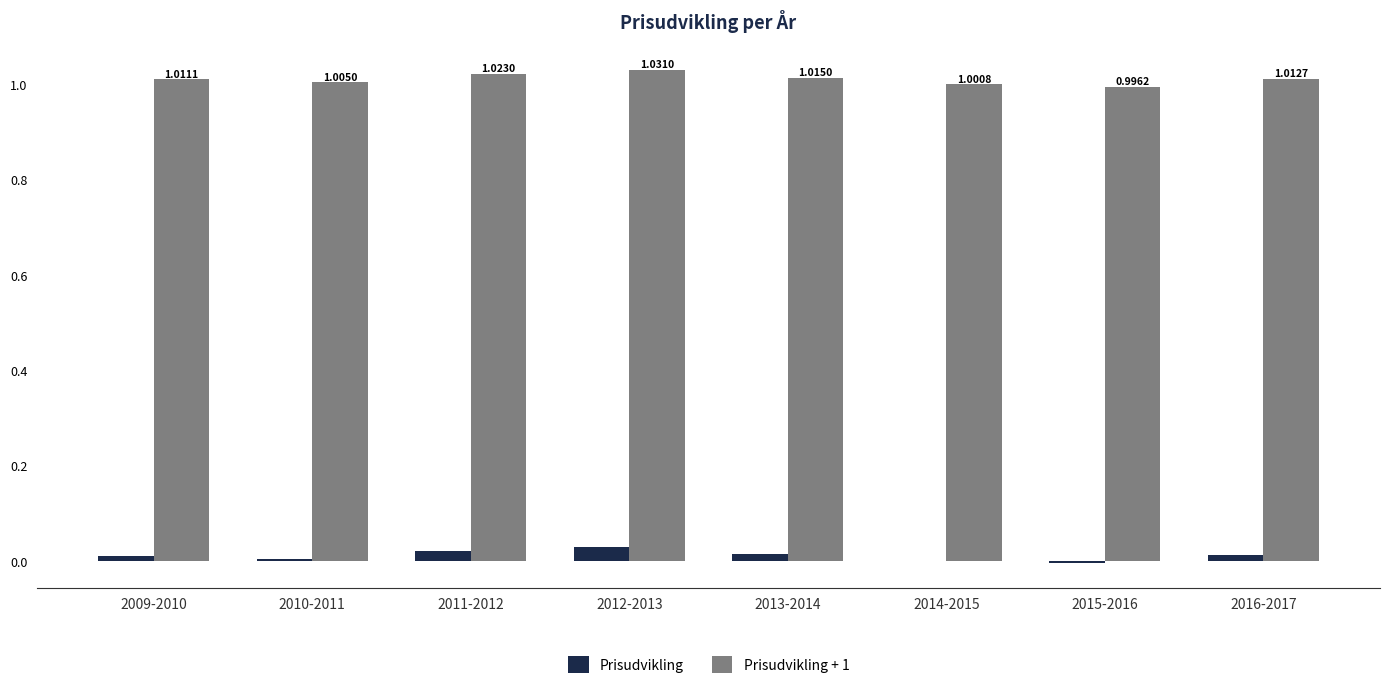

What is the sum of the Prisudvikling + 1 values at 2014-2015 and 2015-2016?

2.0